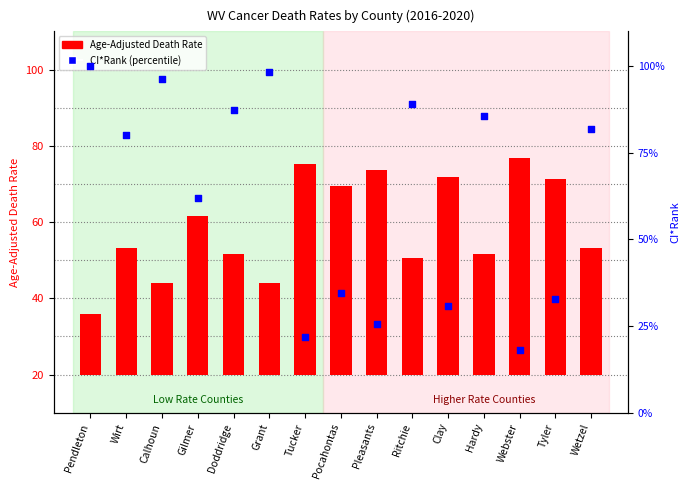

Is the value of Age-Adjusted Death Rate at Gilmer greater than the value of CI*Rank (percentile) at Hardy?

No